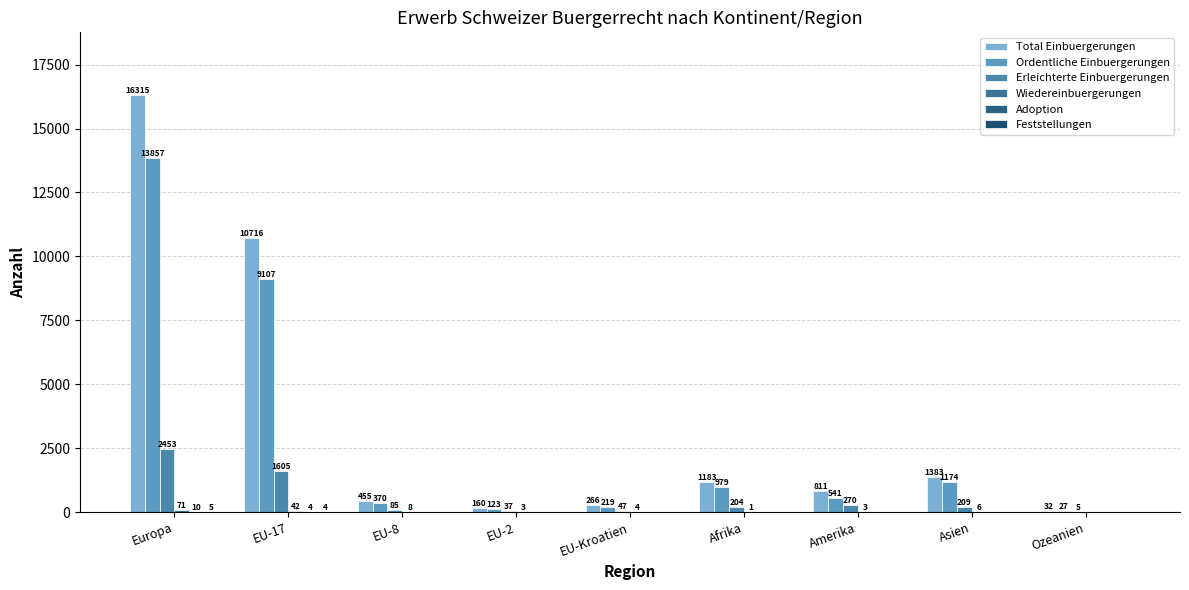

Count the number of categories in the chart.

9